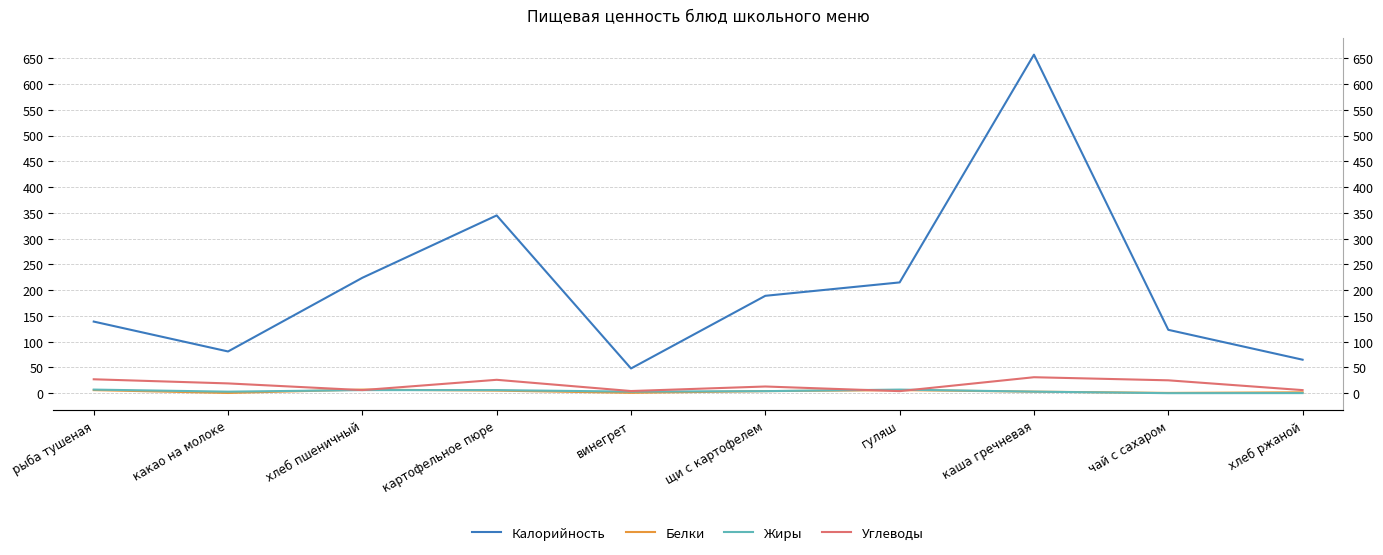

Which series has the largest total across all categories?

Калорийность